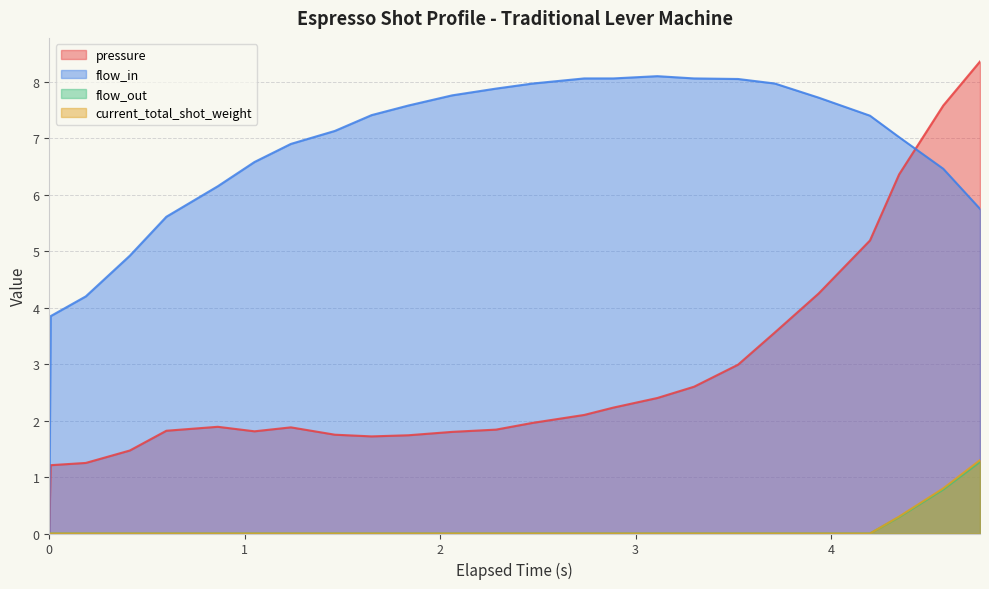

How many lines are shown in the chart?

4